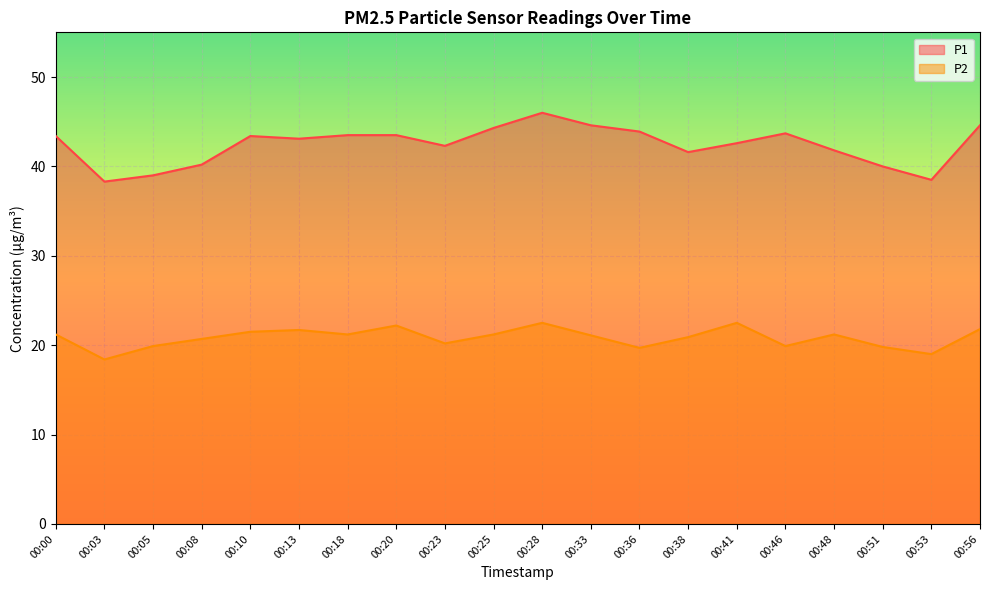

Does the chart display data point markers on the line(s)?

No